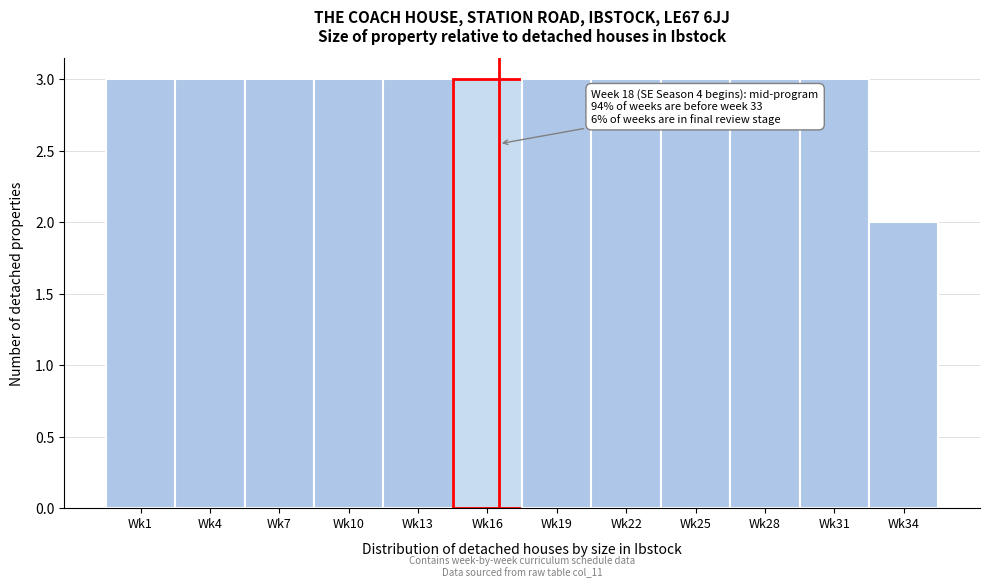

Reading right to left, transcribe all the data shown in this chart.

Wk34=2	Wk31=3	Wk28=3	Wk25=3	Wk22=3	Wk19=3	Wk16=3	Wk13=3	Wk10=3	Wk7=3	Wk4=3	Wk1=3